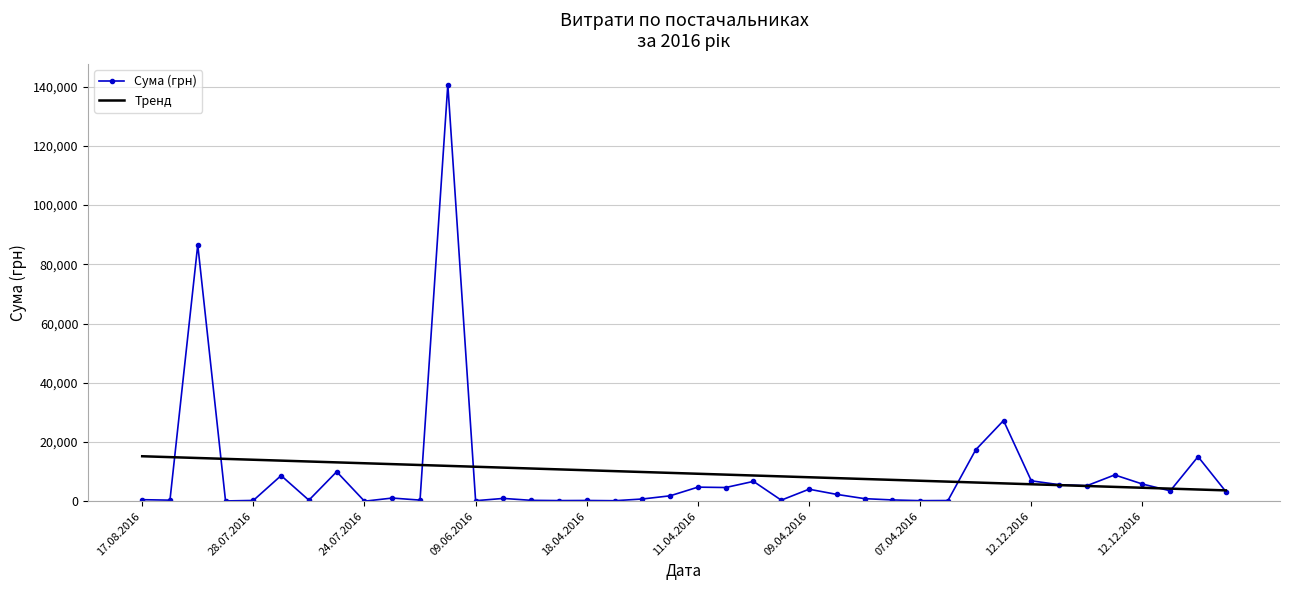

Which series has the largest range (max minus min)?

Сума (грн)